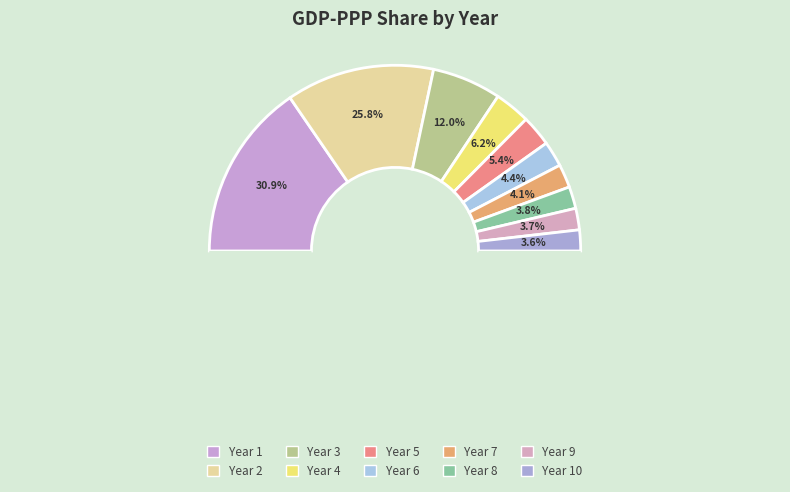

What percentage is the 10 slice, to the nearest percent?

4%